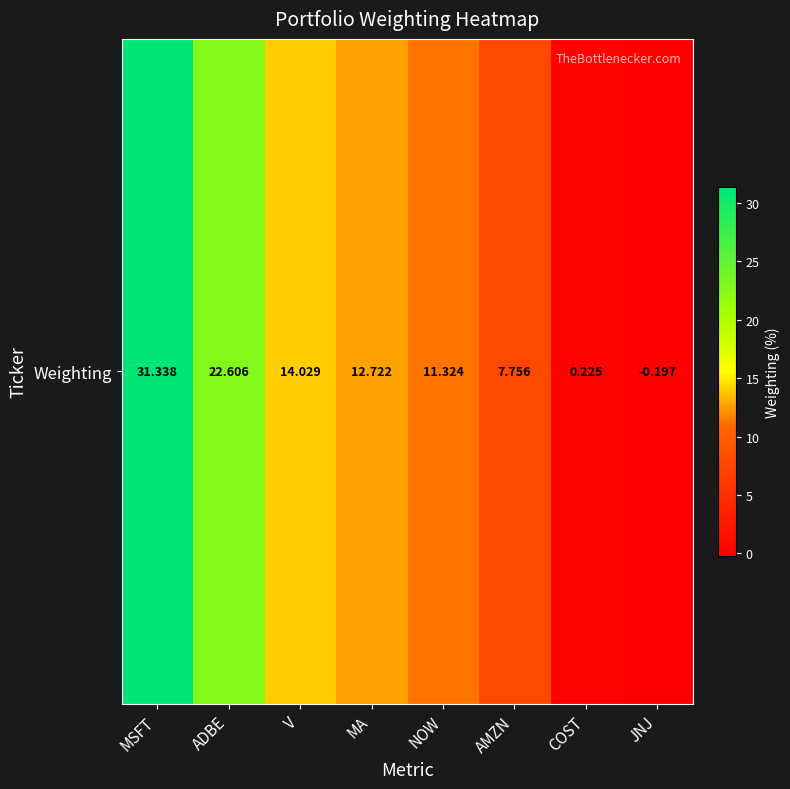

List the labels in order of value, largest first.

MSFT, ADBE, V, MA, NOW, AMZN, COST, JNJ